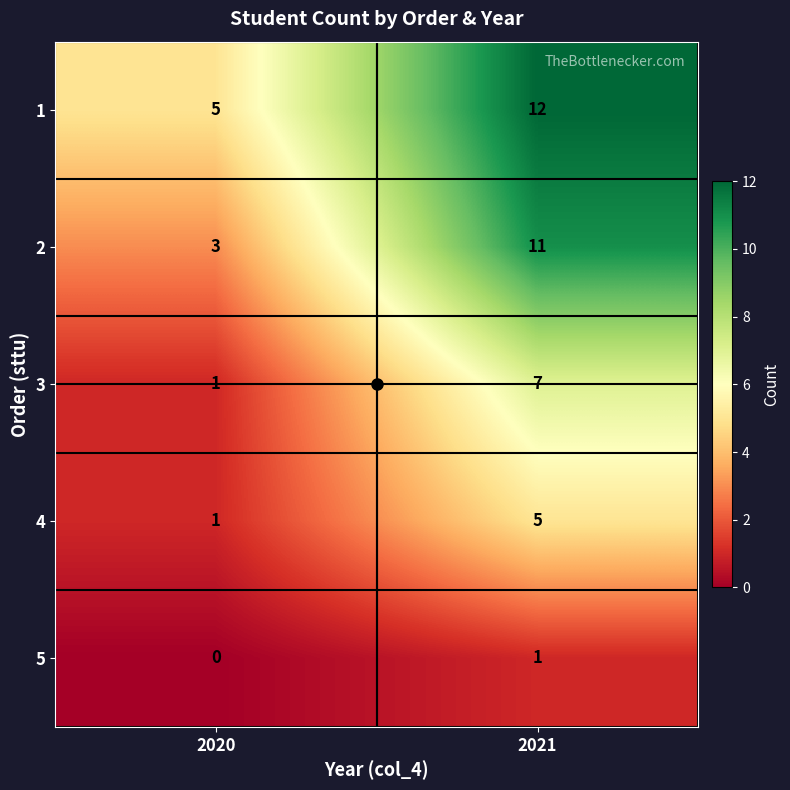

At 2021, list the series in order from largest to smallest.

1, 2, 3, 4, 5